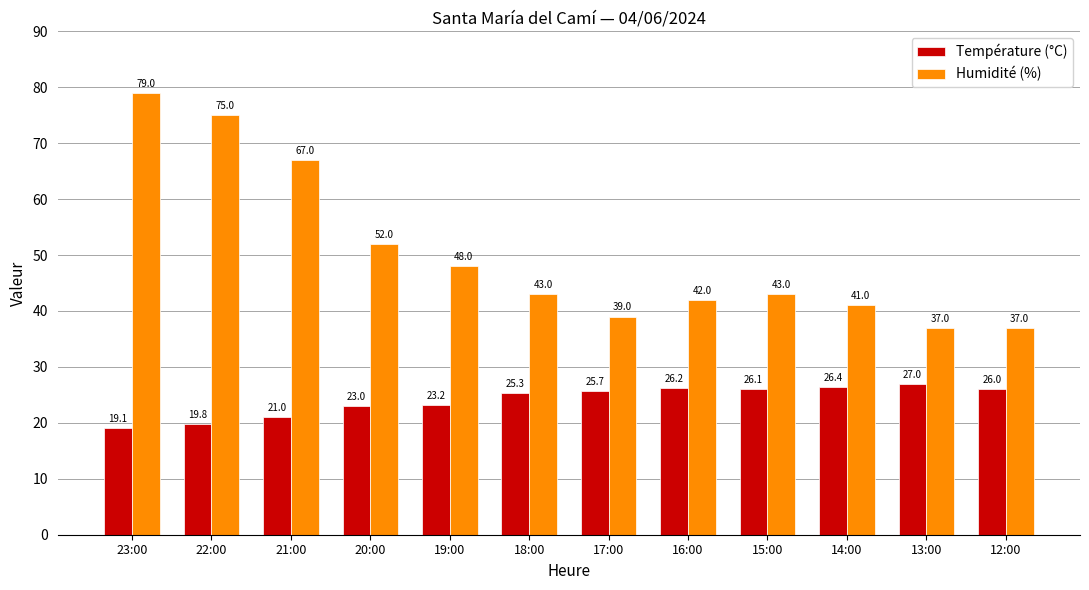

What is the total value across all series at 22:00?

94.8